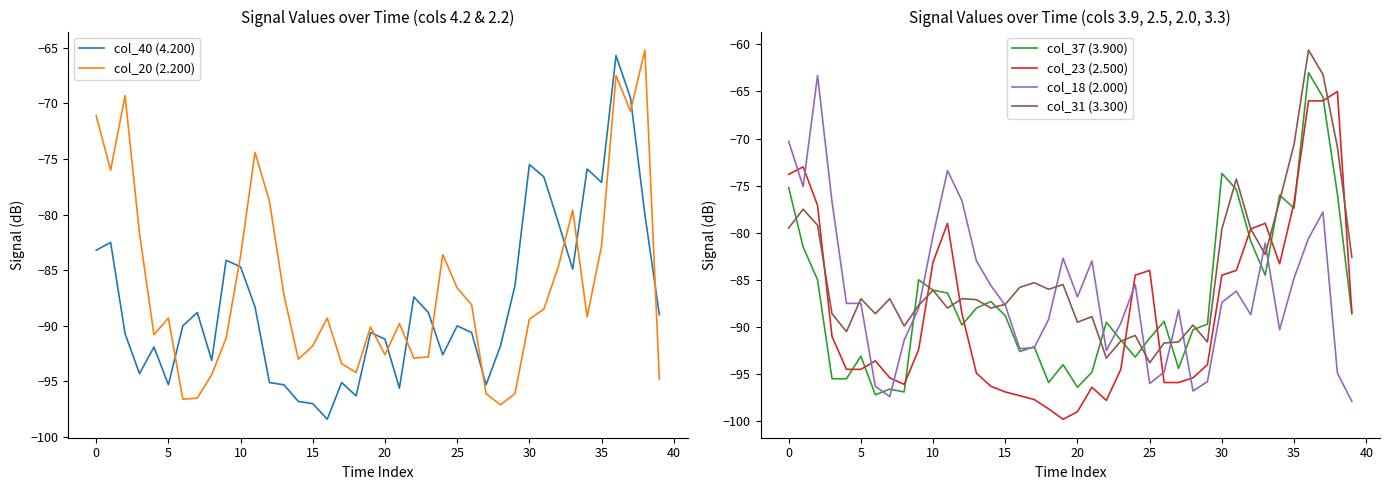

Which series ends up on top after the final intersection of col_18 (2.000) and col_37 (3.900)?

col_37 (3.900)